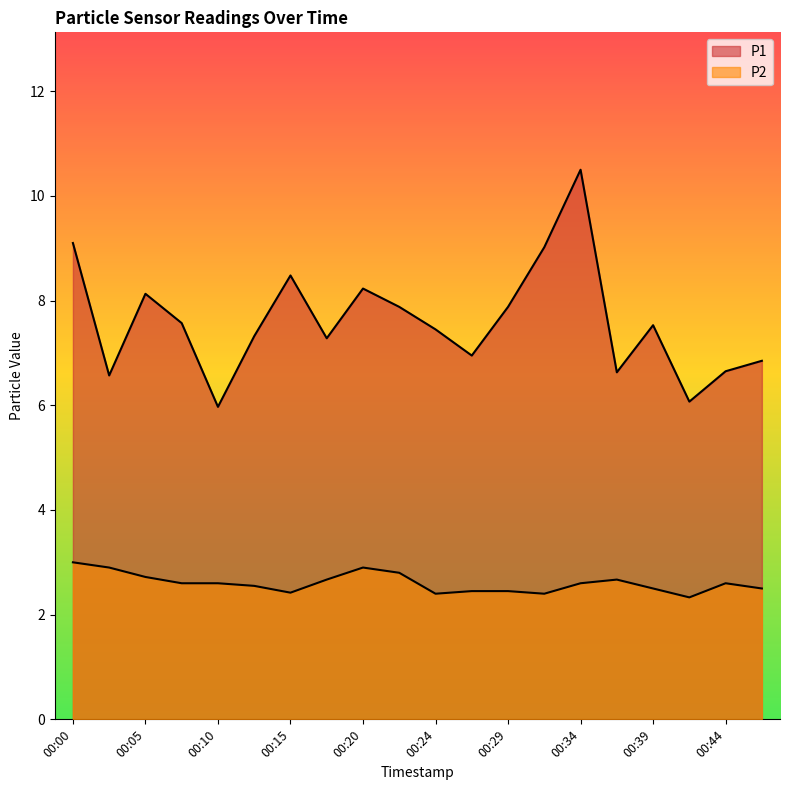

Where does the P1 series first go above 7?

00:00